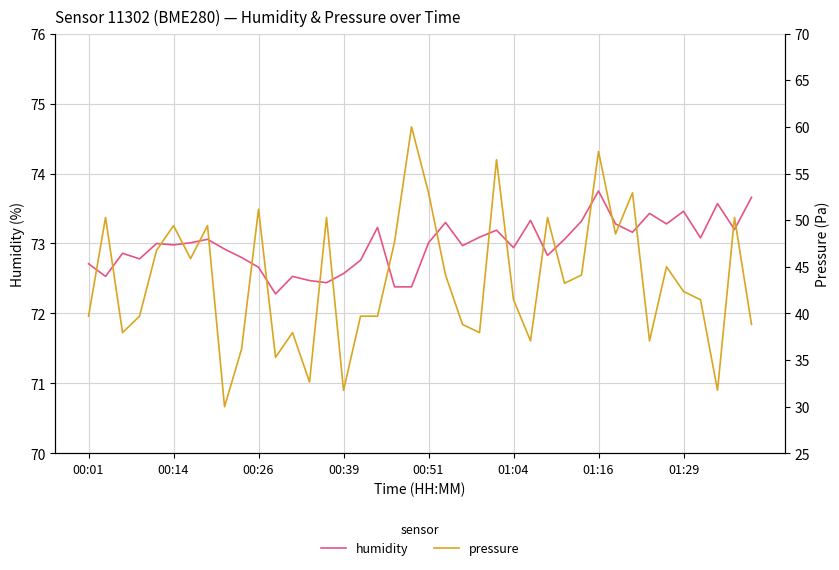

Rank the categories by humidity value from lowest to highest.

11, 18, 19, 14, 13, 00:14, 12, 15, 10, 00:01, 16, 00:39, 9, 27, 00:26, 8, 25, 22, 01:04, 00:51, 01:16, 20, 01:29, 28, 36, 23, 32, 24, 38, 17, 31, 34, 21, 29, 26, 33, 35, 37, 39, 30